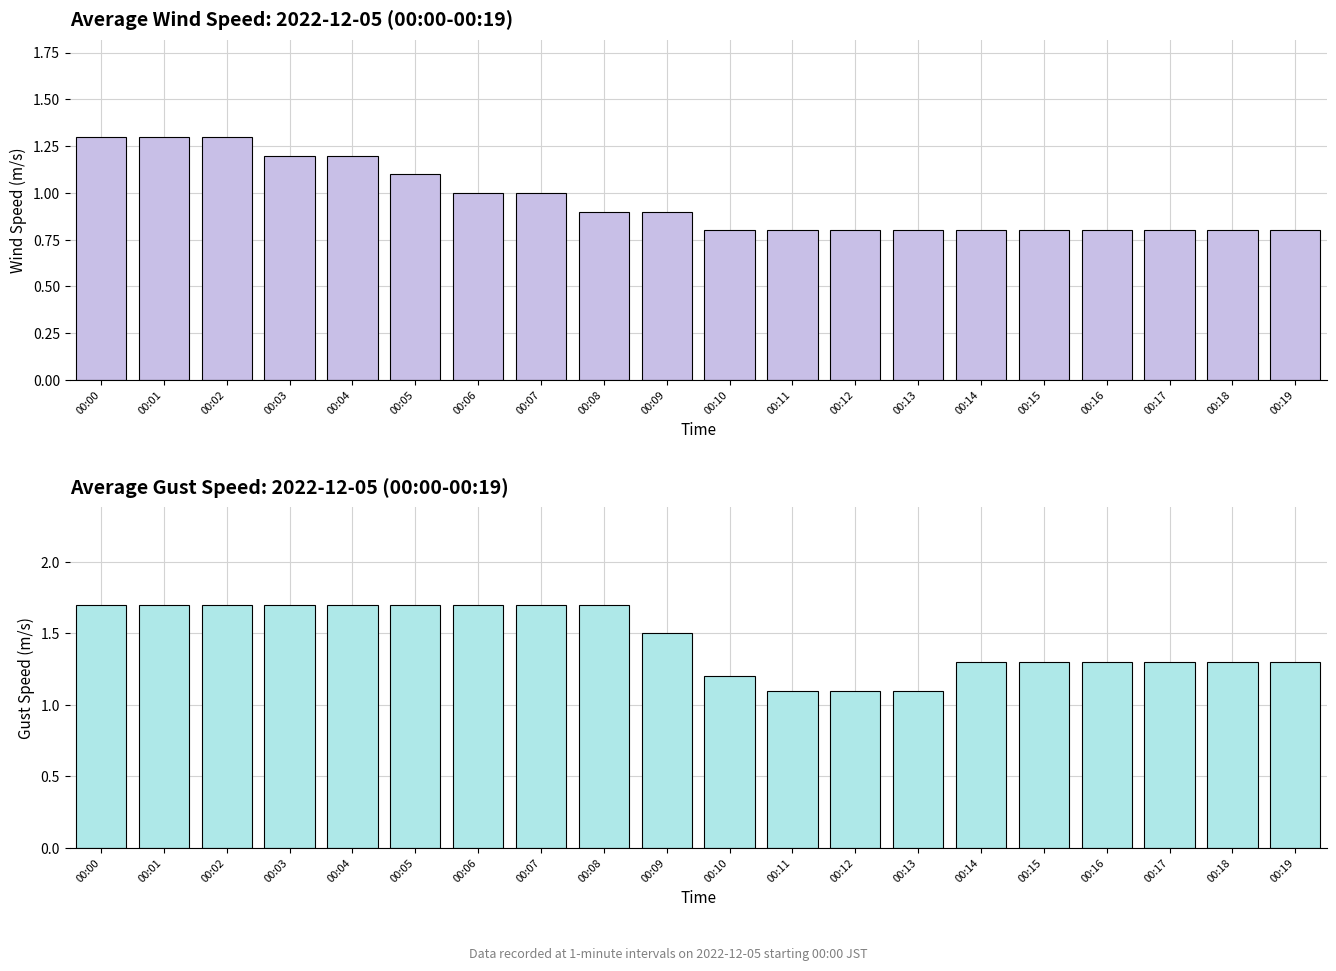

At 00:02, list the series in order from largest to smallest.

avg_gust_speed, avg_wind_speed